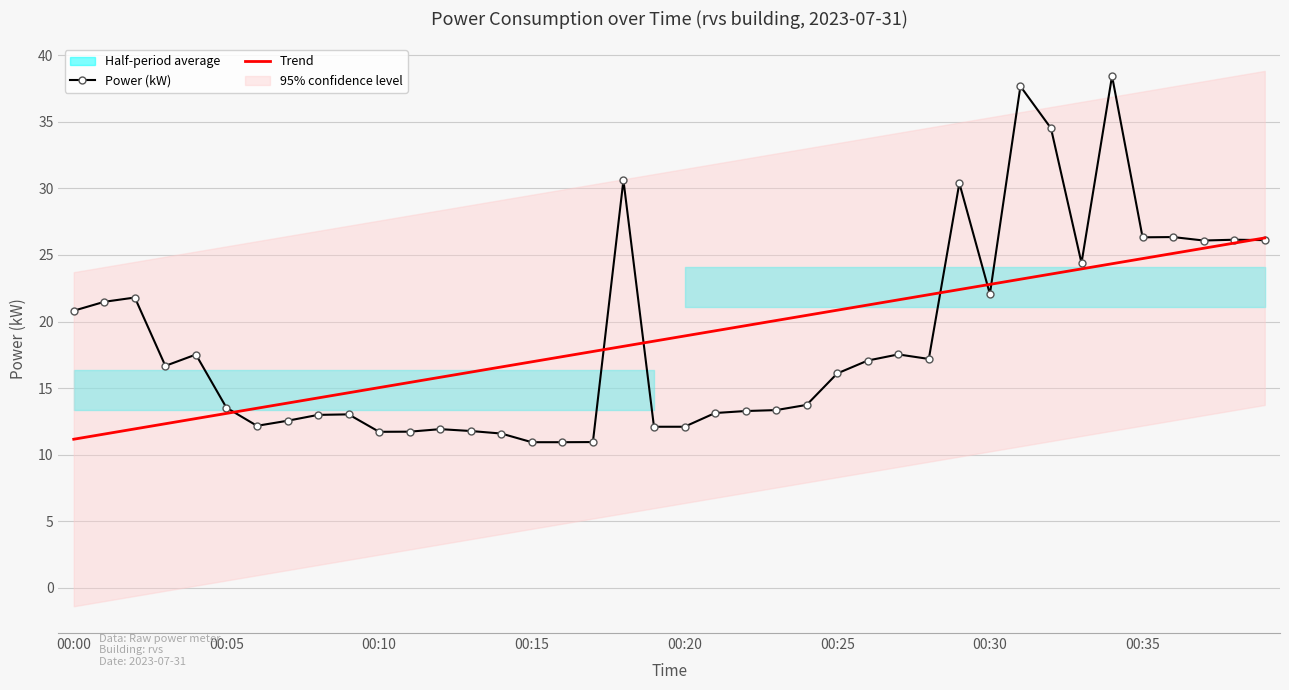

Rank the series by their average value, from lowest to highest.

Trend, Power (kW)